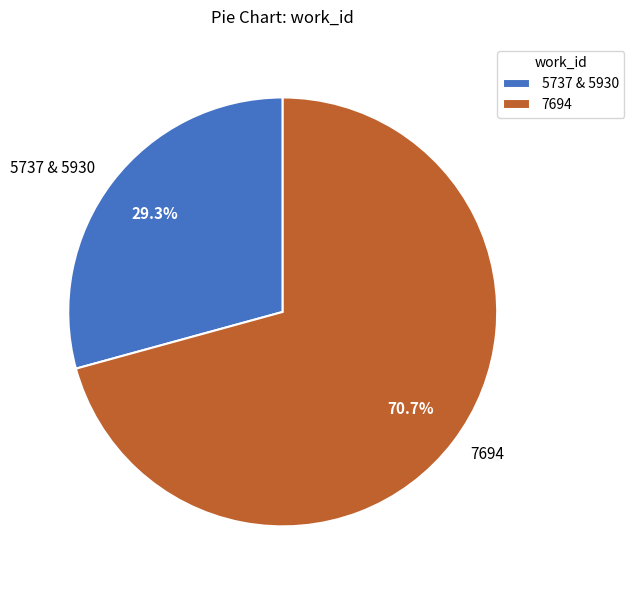

Which category has the biggest portion of the pie?

7694